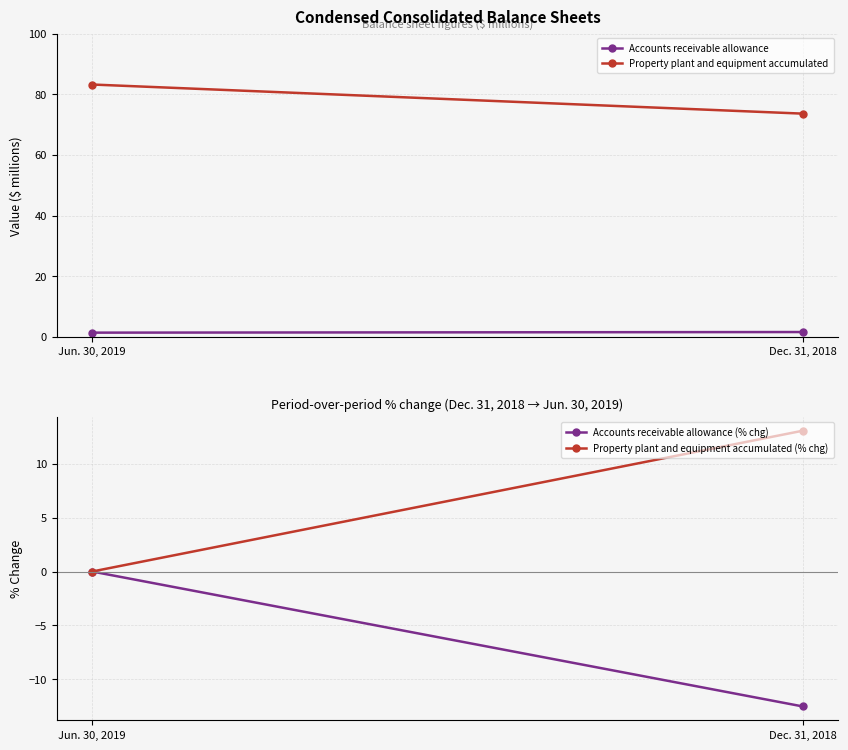

Between Jun. 30, 2019 and Dec. 31, 2018, which series saw the biggest shift?

Property plant and equipment accumulated (% chg)